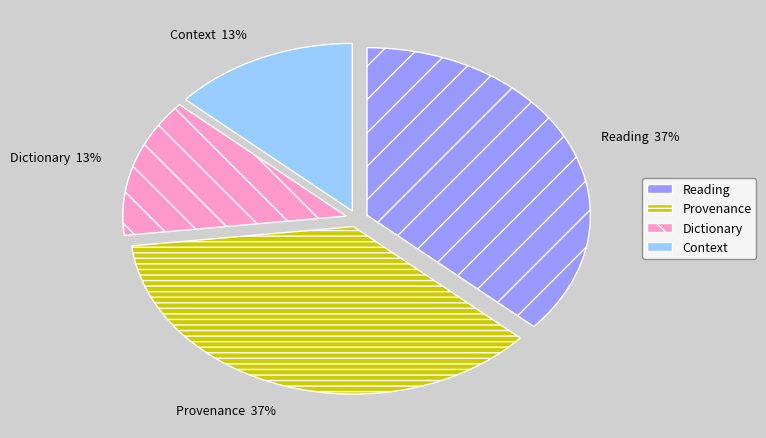

How many segments does this pie chart have?

4